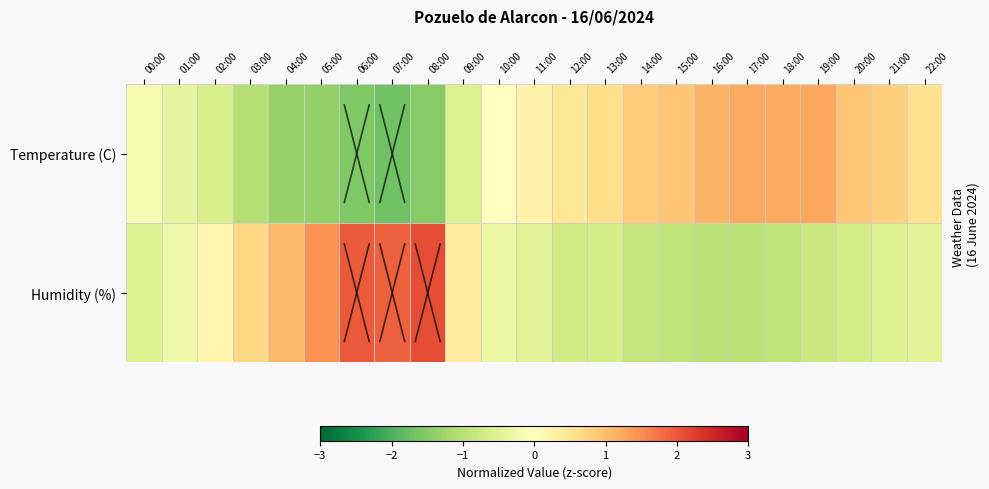

How many series are shown in this chart?

2